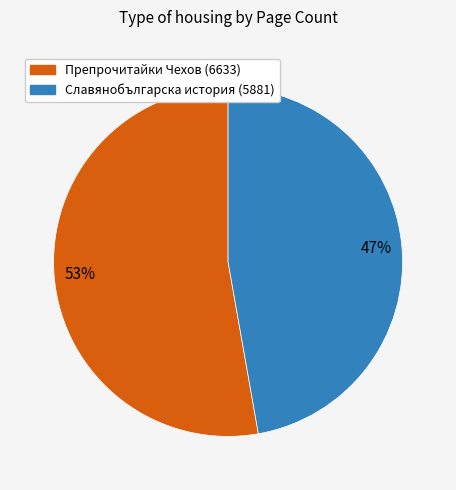

What is the majority slice?

Препрочитайки Чехов (6633)